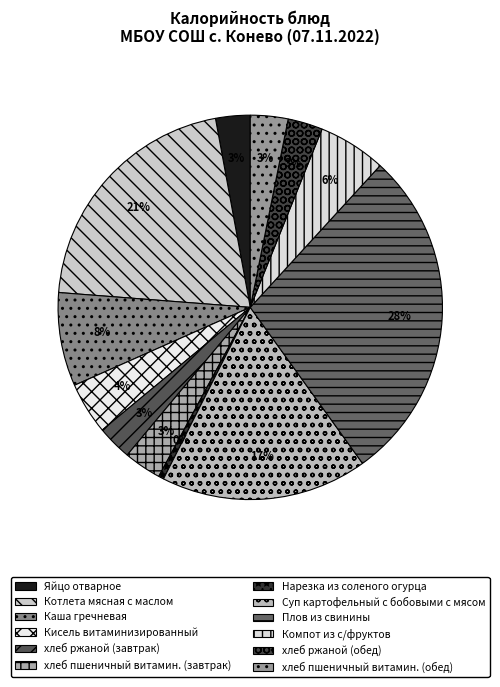

What is the total percentage of Яйцо отварное and Плов из свинины?

31.2%